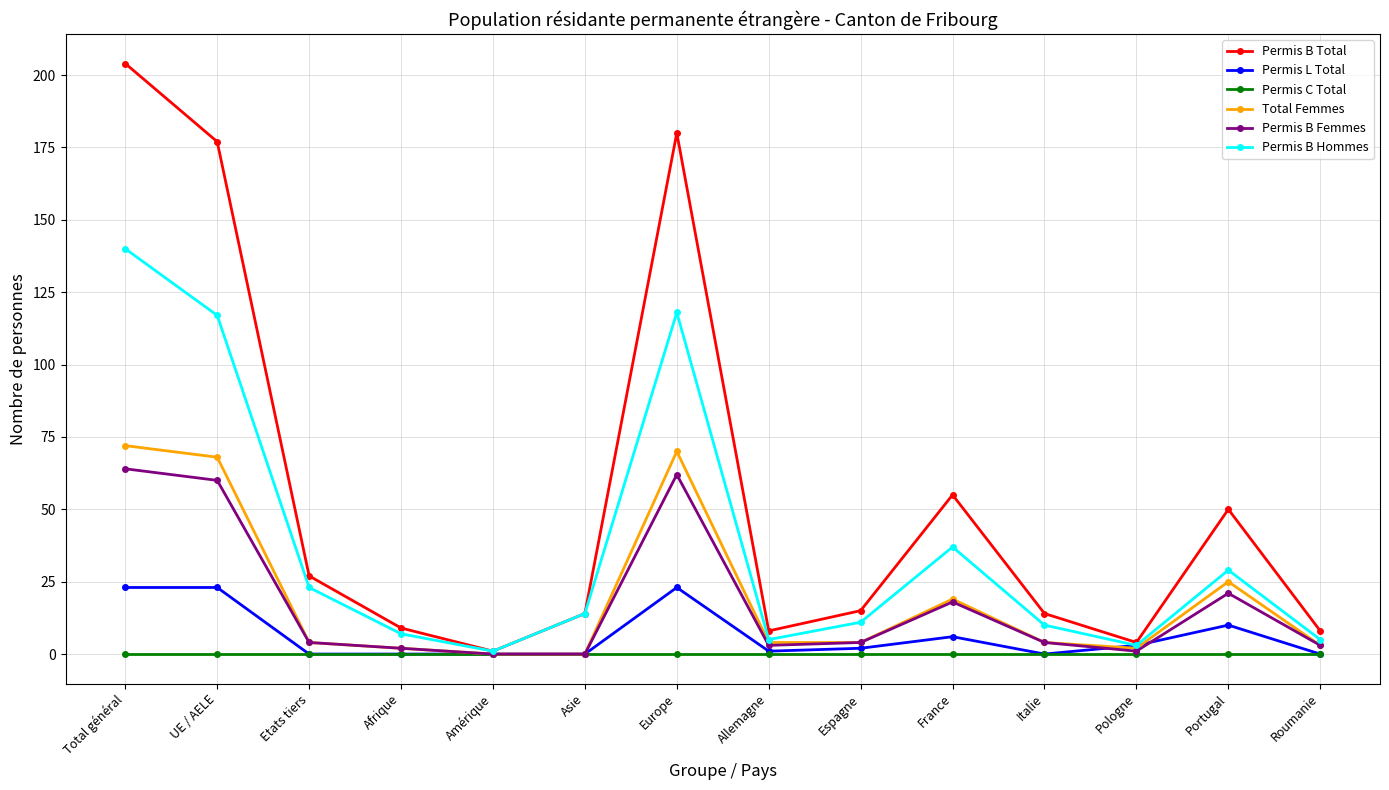

How many lines are shown in the chart?

6